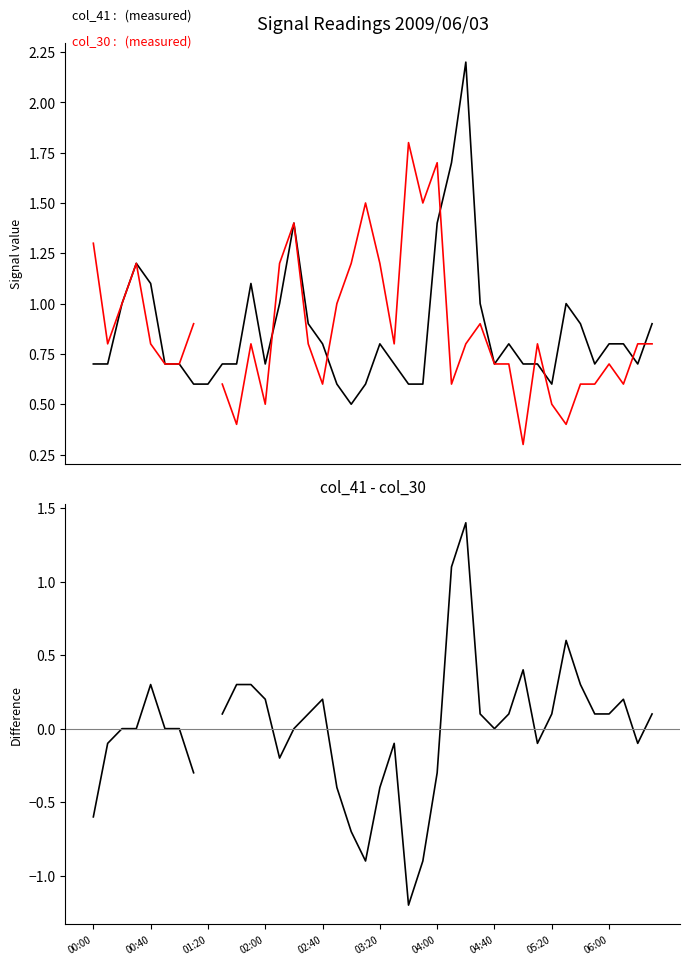

How many categories are shown in the chart?

40